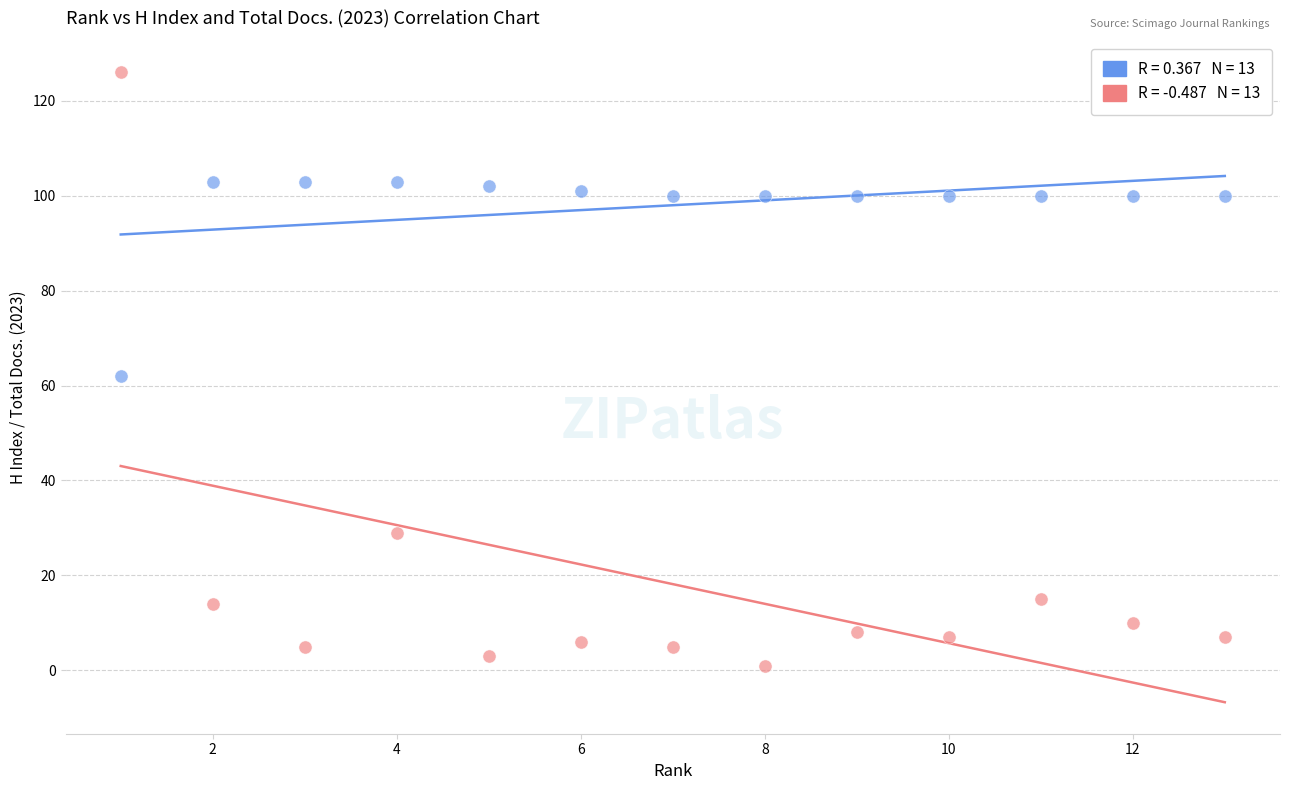

Across all data points, what is the range of X values (max minus min)?

12